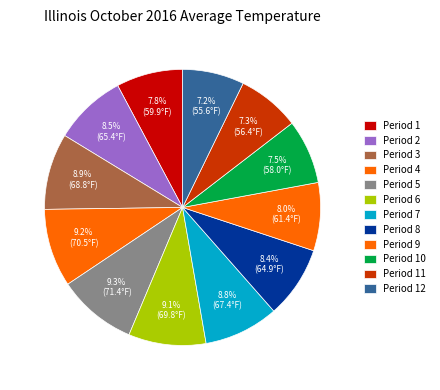

Approximately how many times larger is the value at Period 7 compared to Period 4?

1.0